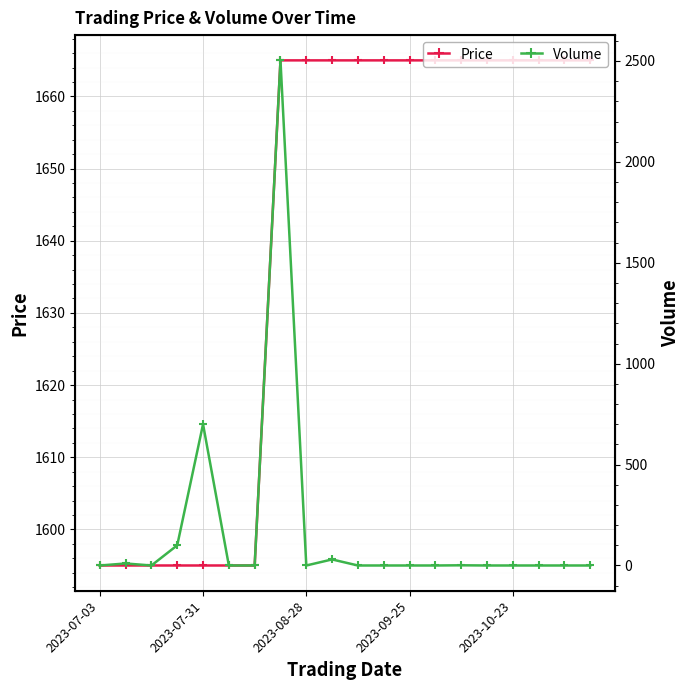

Which series has the largest total across all categories?

Price